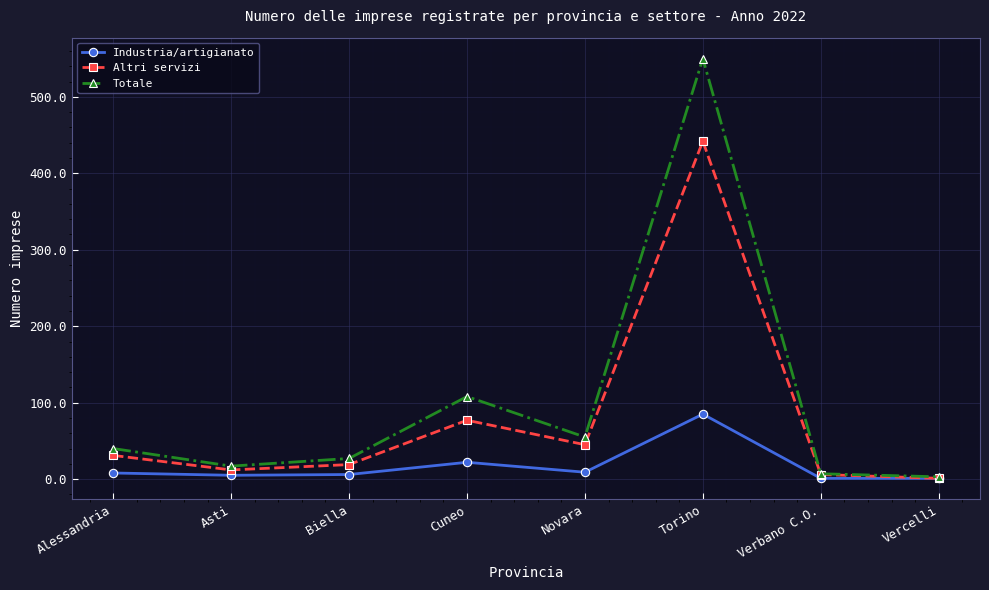

What is the sum of all Altri servizi values?

633